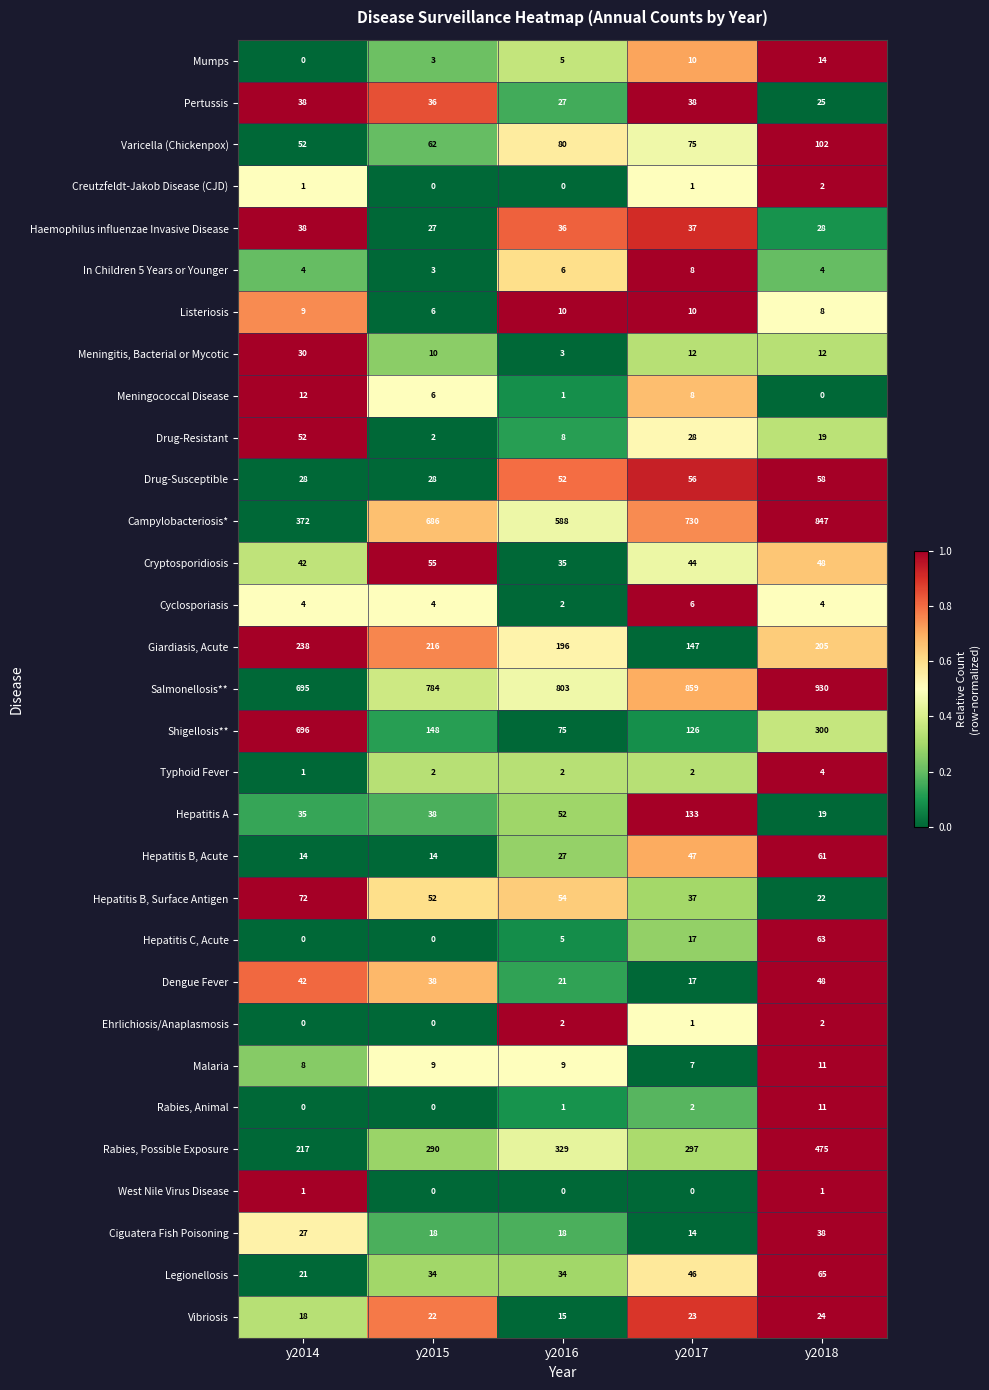

What is the average value of the Hepatitis A series?

55